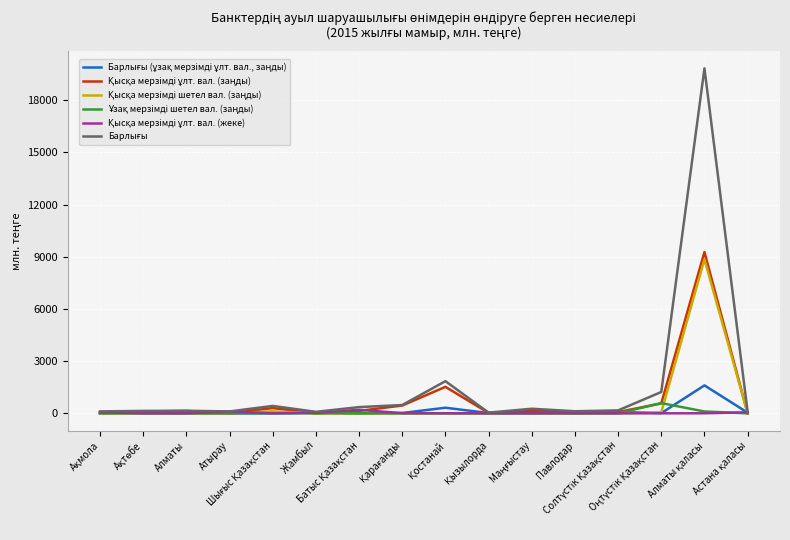

How many lines are shown in the chart?

6